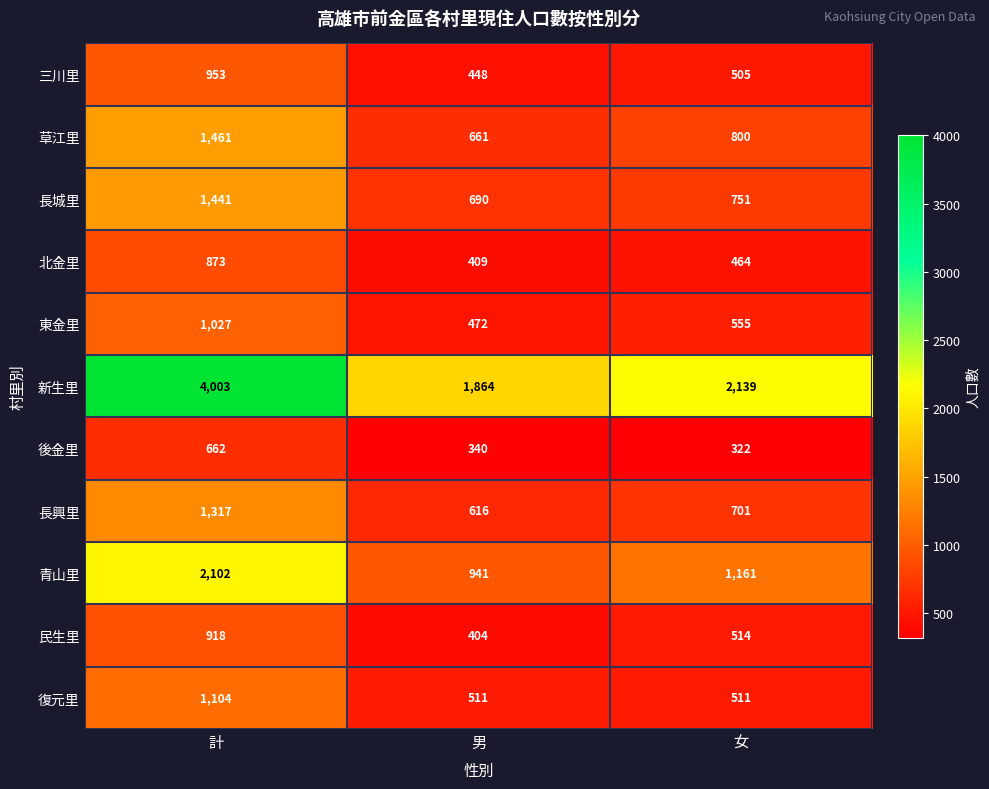

What is the minimum value shown in the chart?

322